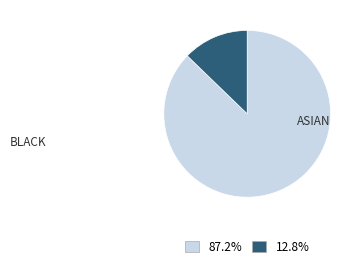

Combined, do 12.8% and 87.2% account for over 50%?

Yes